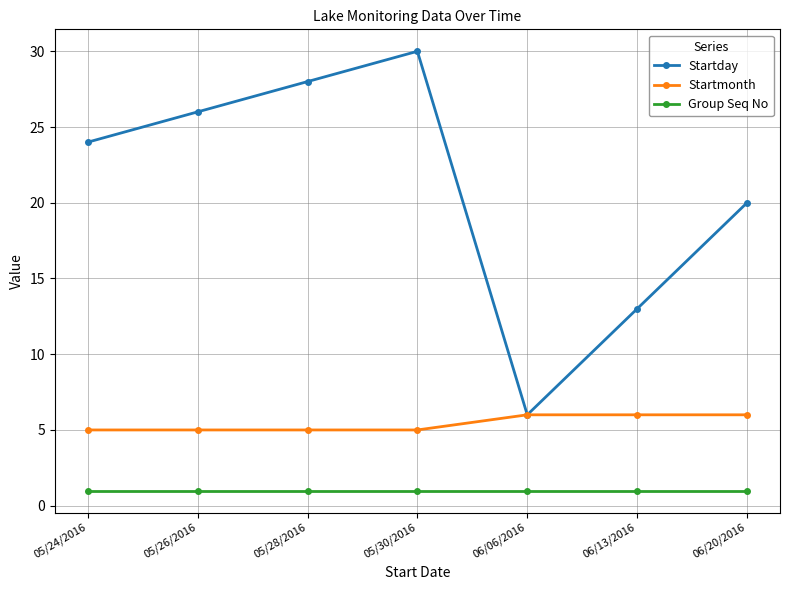

True or false: Startday has a value of 30 at 05/30/2016.

True